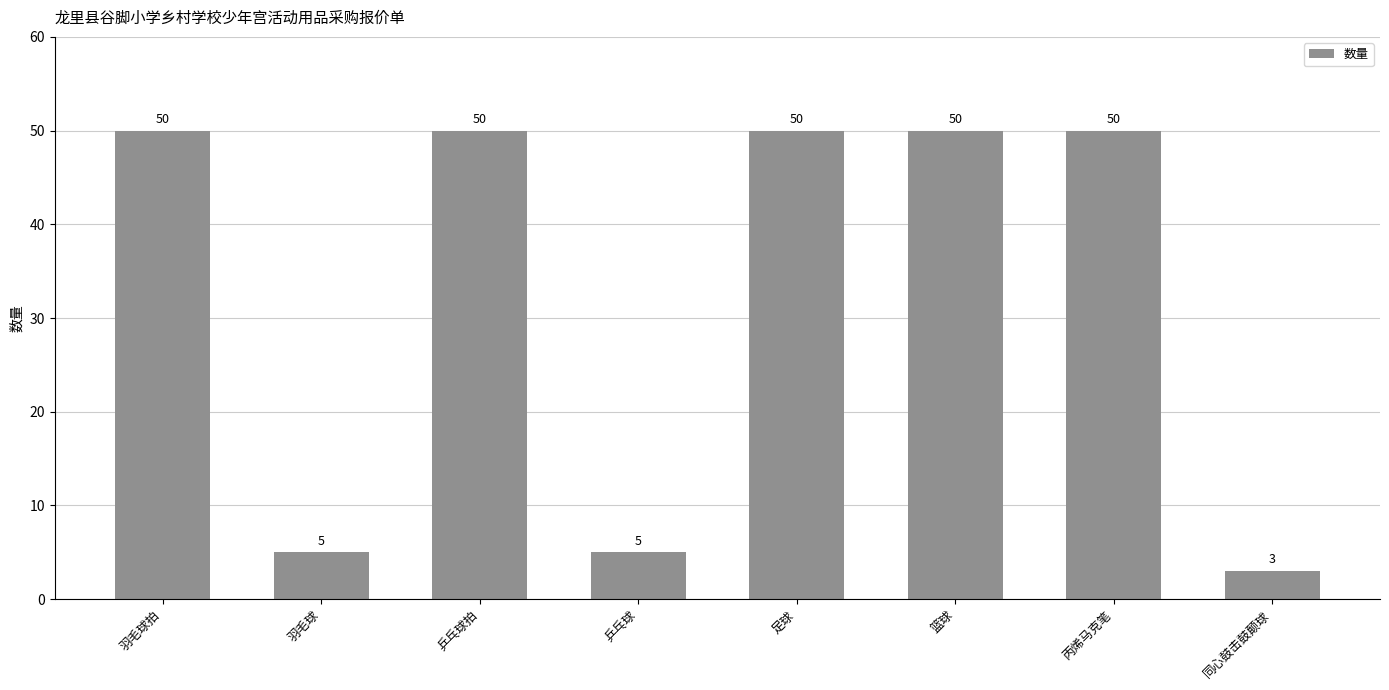

What is the value of the 7th bar from the left?

50